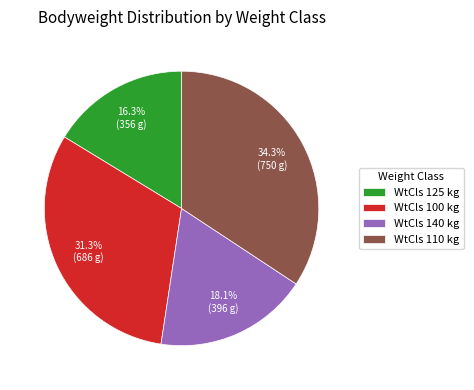

Rank the categories by value from highest to lowest.

WtCls 110 kg, WtCls 100 kg, WtCls 140 kg, WtCls 125 kg